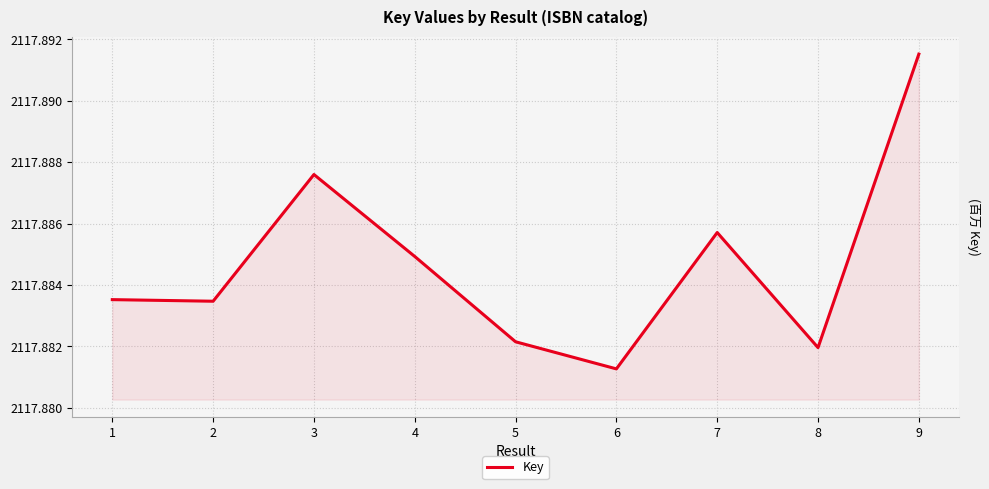

True or false: the data shows 3191.0 at 4.

False